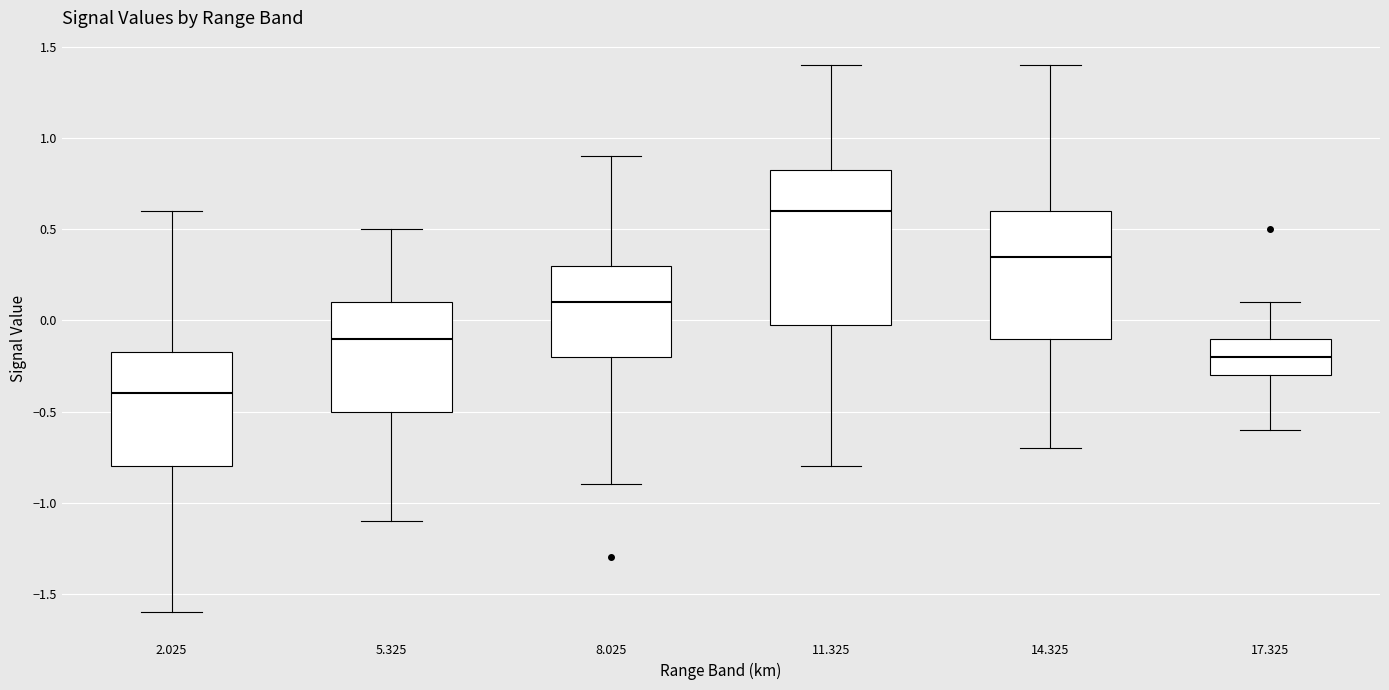

Comparing the boxes themselves (not the whiskers), which one is the tallest?

11.325